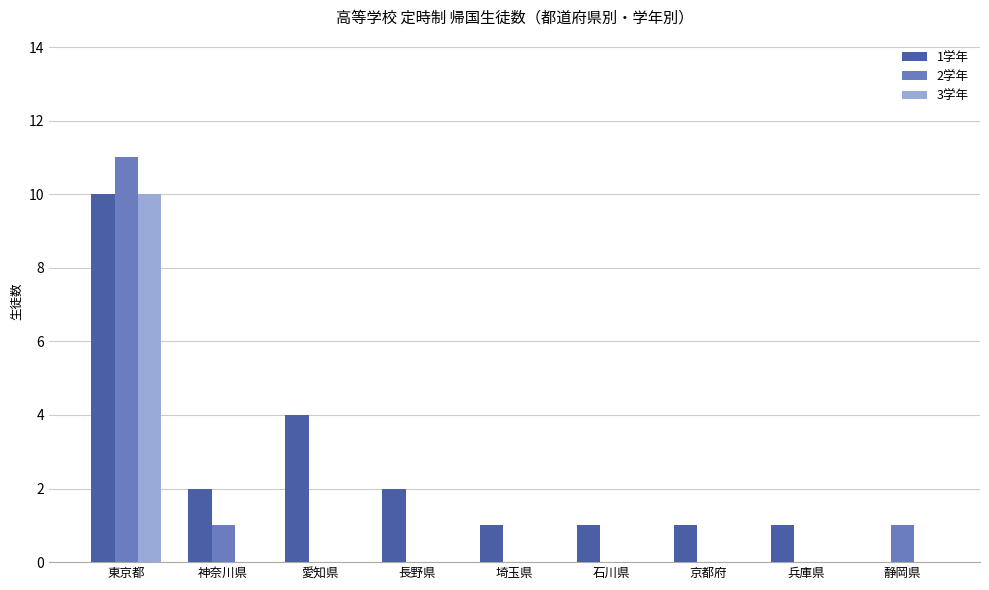

The value of 1学年 at 静岡県 is 6. True or false?

False